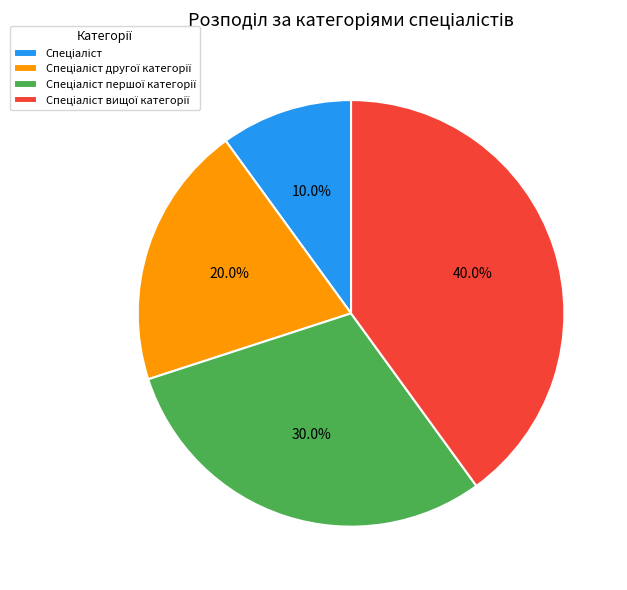

Does any single category account for the majority?

No